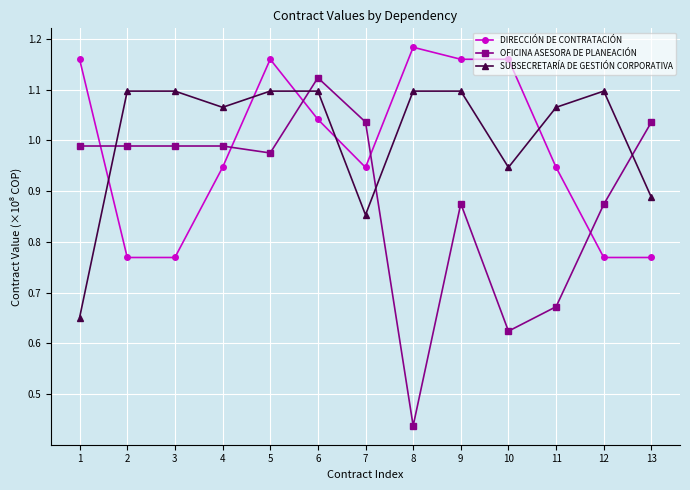

What is the total value across all series at 10?

2.7